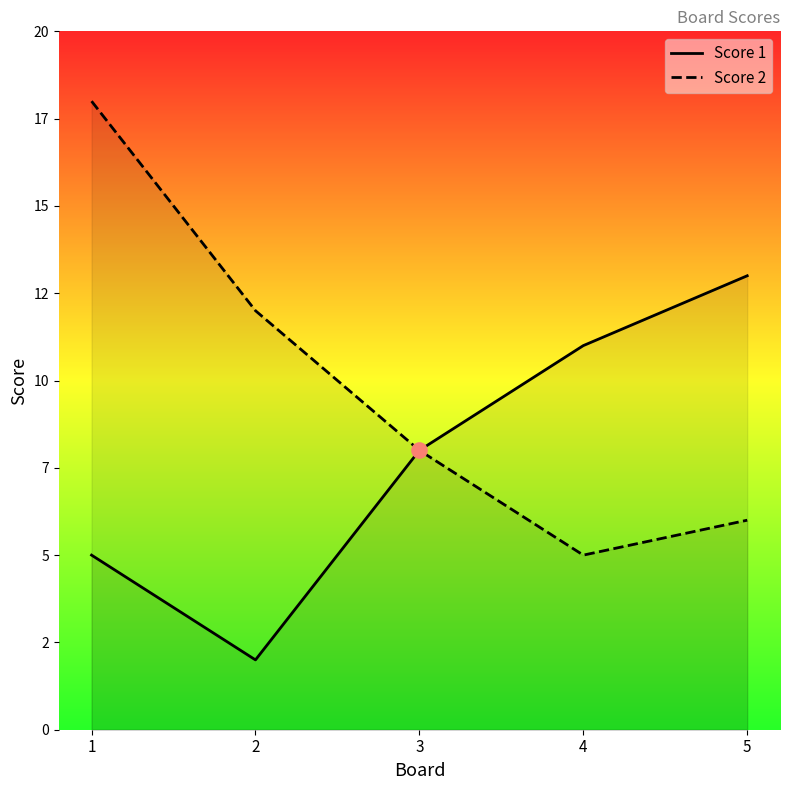

Which series contains the lowest Y value?

Score 1